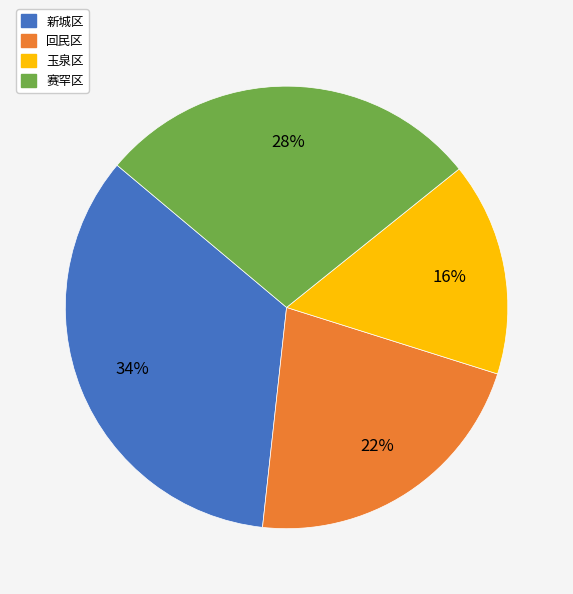

Combined, do 赛罕区 and 新城区 account for over 50%?

Yes